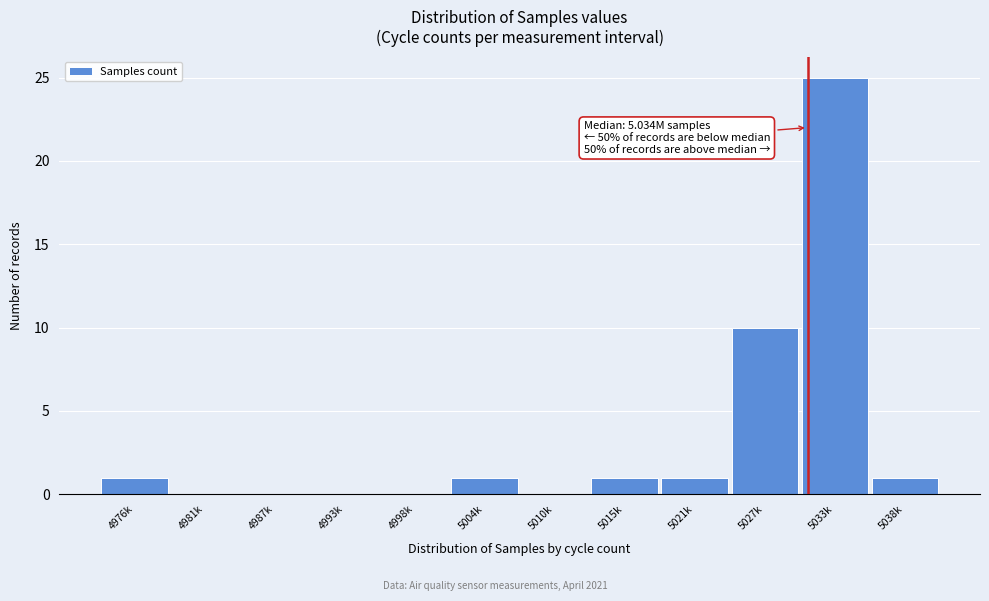

Reading right to left, transcribe all the data shown in this chart.

5038k=1	5033k=25	5027k=10	5021k=1	5015k=1	5010k=0	5004k=1	4998k=0	4993k=0	4987k=0	4981k=0	4976k=1